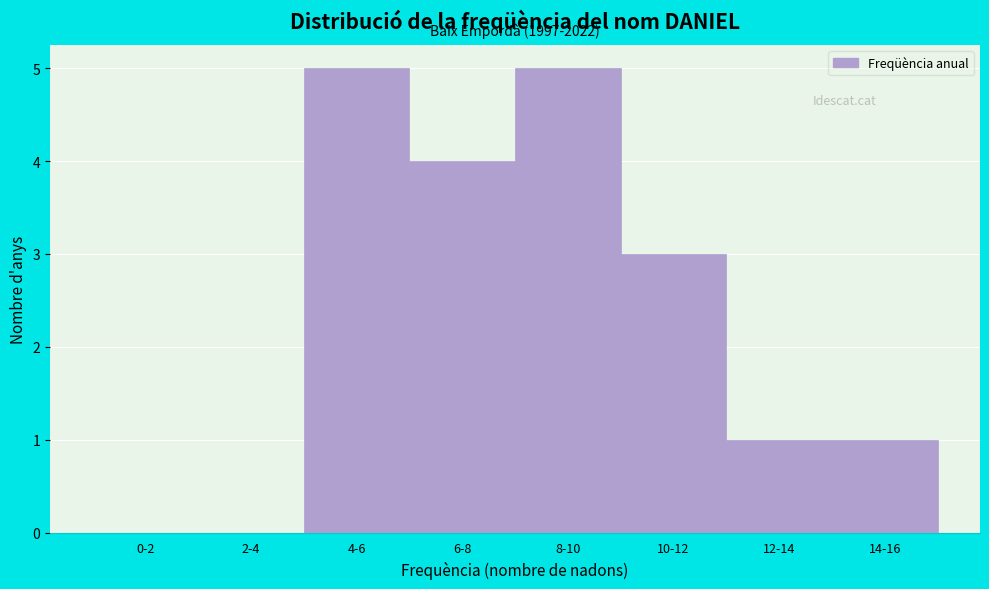

Reading left to right, list all the values displayed in this chart.

0-2=0	2-4=0	4-6=5	6-8=4	8-10=5	10-12=3	12-14=1	14-16=1